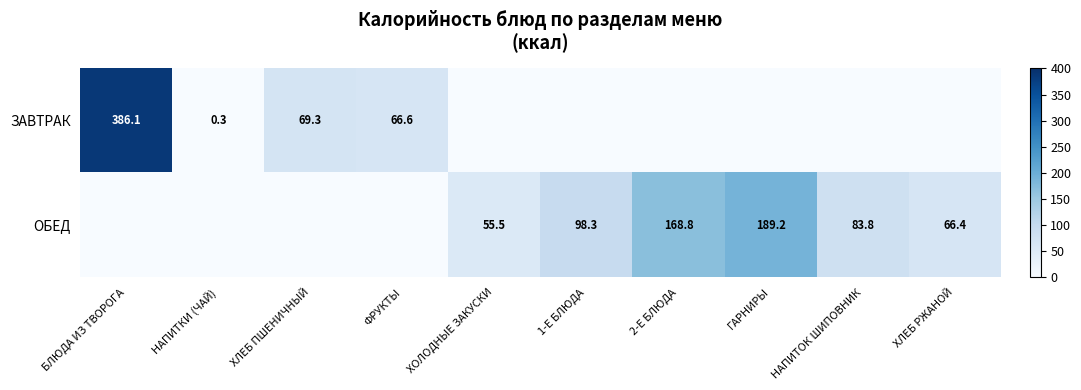

Rank the categories by ОБЕД value from highest to lowest.

ГАРНИРЫ, 2-Е БЛЮДА, 1-Е БЛЮДА, НАПИТОК ШИПОВНИК, ХЛЕБ РЖАНОЙ, ХОЛОДНЫЕ ЗАКУСКИ, БЛЮДА ИЗ ТВОРОГА, НАПИТКИ (ЧАЙ), ХЛЕБ ПШЕНИЧНЫЙ, ФРУКТЫ